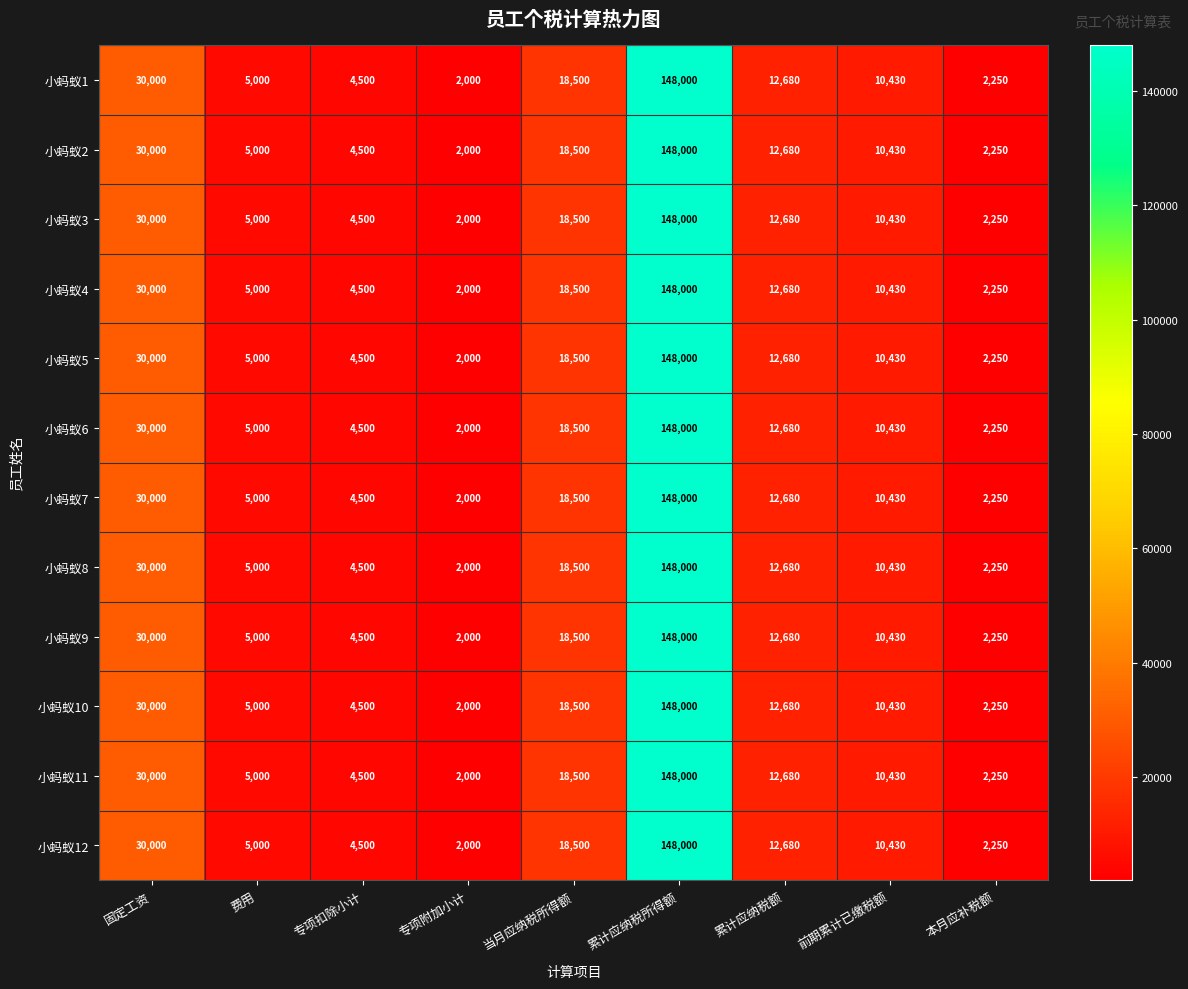

Is the value of 小蚂蚁7 at 专项附加小计 greater than the value of 小蚂蚁10 at 当月应纳税所得额?

No